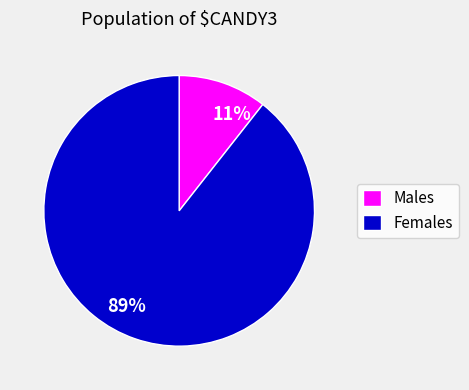

Which has a higher value, 11% or 89%?

89%